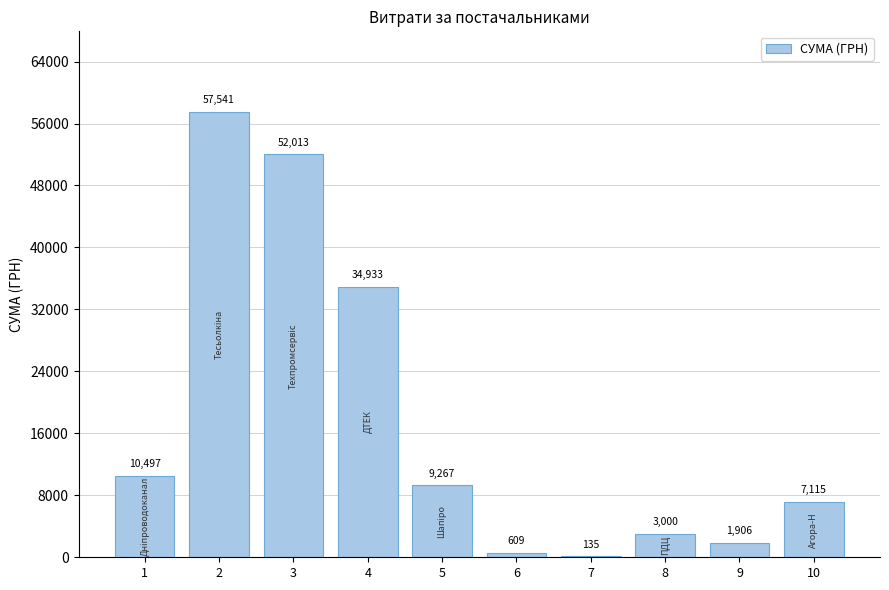

How many data points does each series have?

10